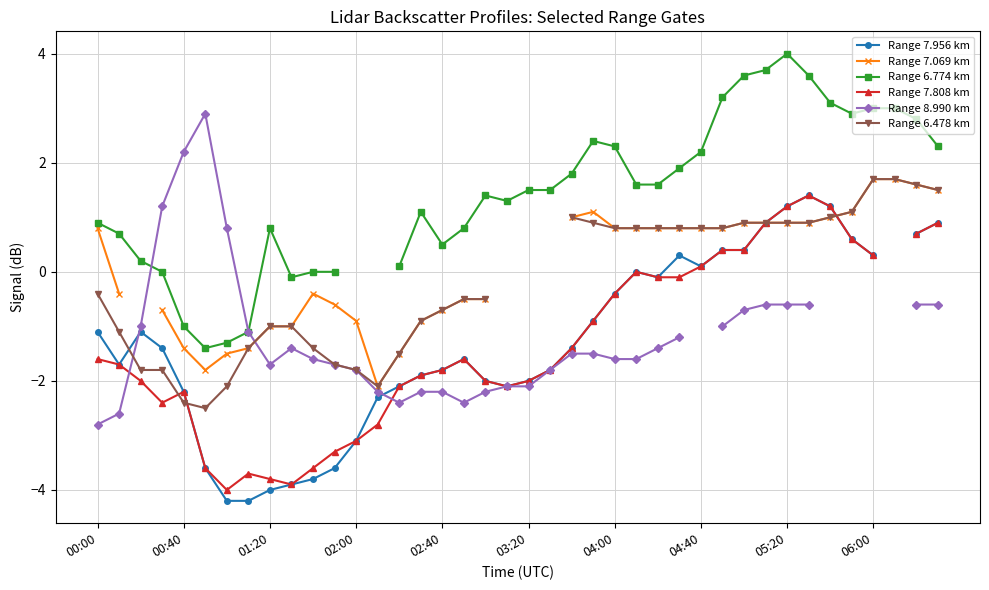

At which category is the sum across all series the highest?

05:20